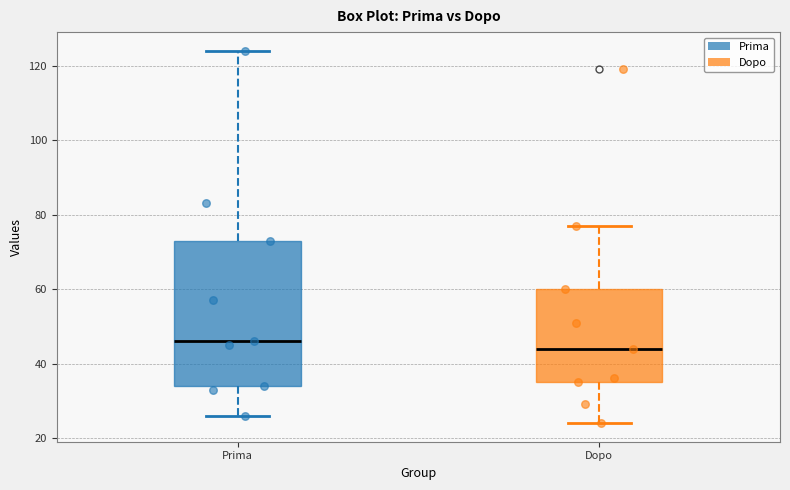

Which box has the highest median line?

Prima